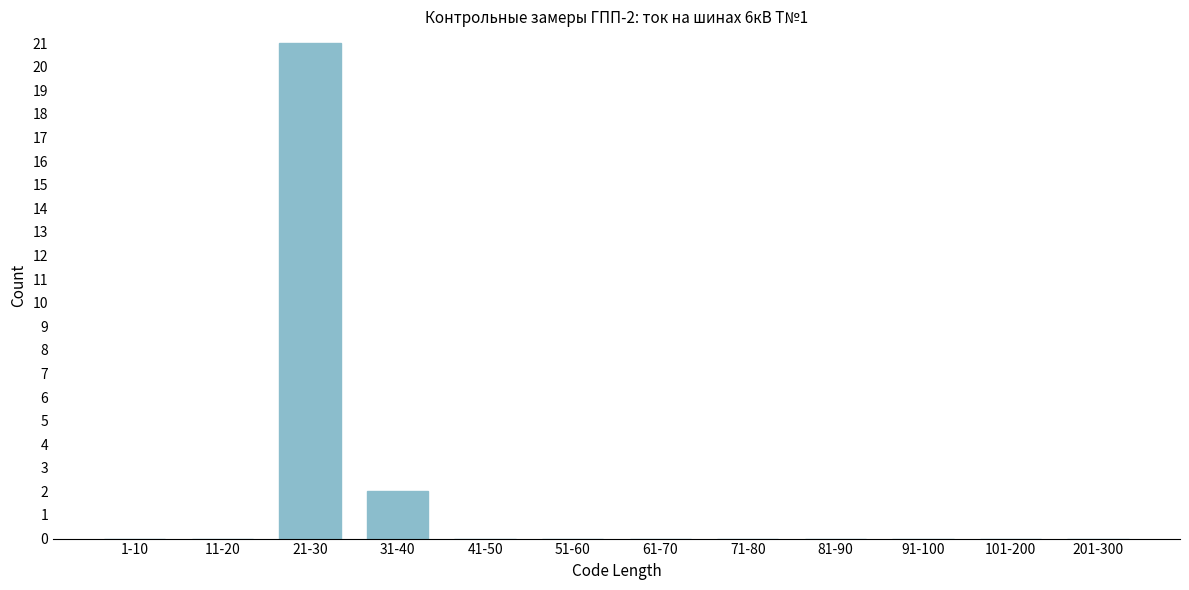

Reading left to right, what are all the values shown in this chart?

1-10=0	11-20=0	21-30=21	31-40=2	41-50=0	51-60=0	61-70=0	71-80=0	81-90=0	91-100=0	101-200=0	201-300=0